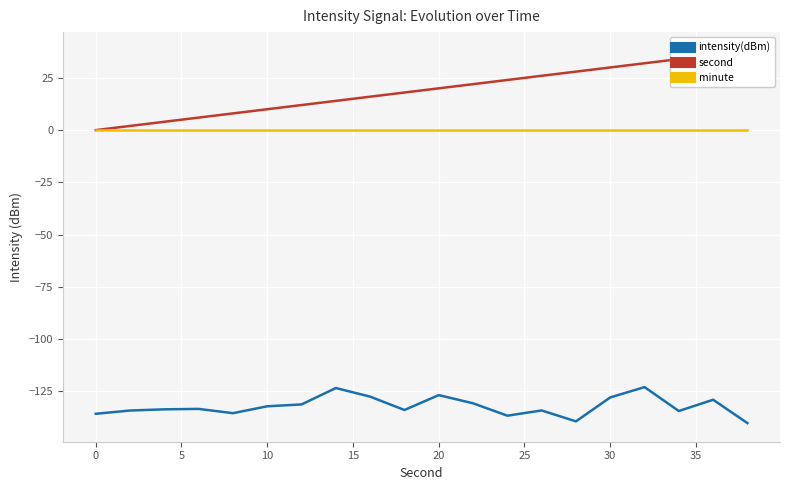

How many values in the second series exceed 20?

9